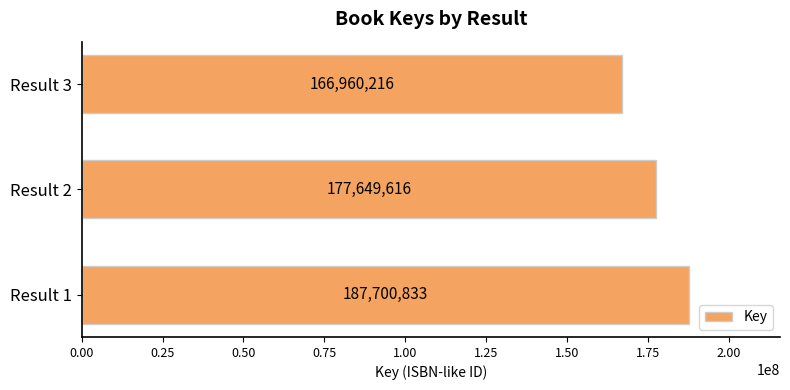

The chart shows a value of 166960216 at Result 3. True or false?

True